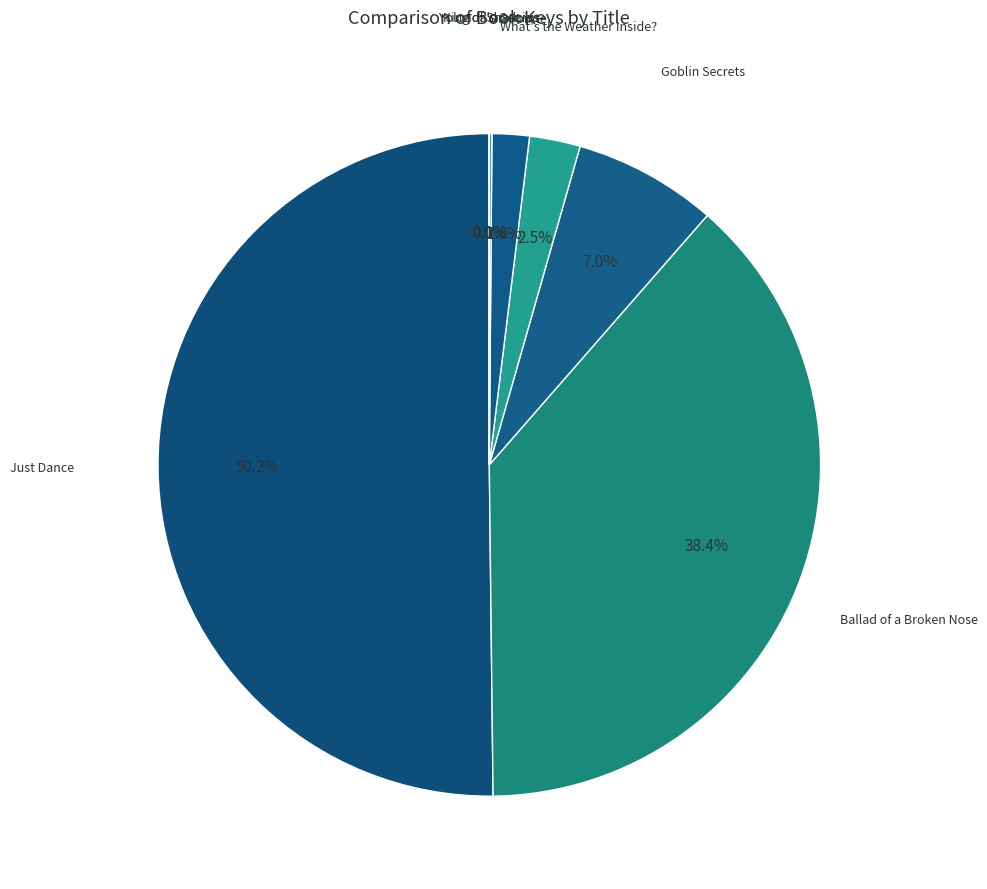

How much of the chart is everything except On Pointe?

98.2%